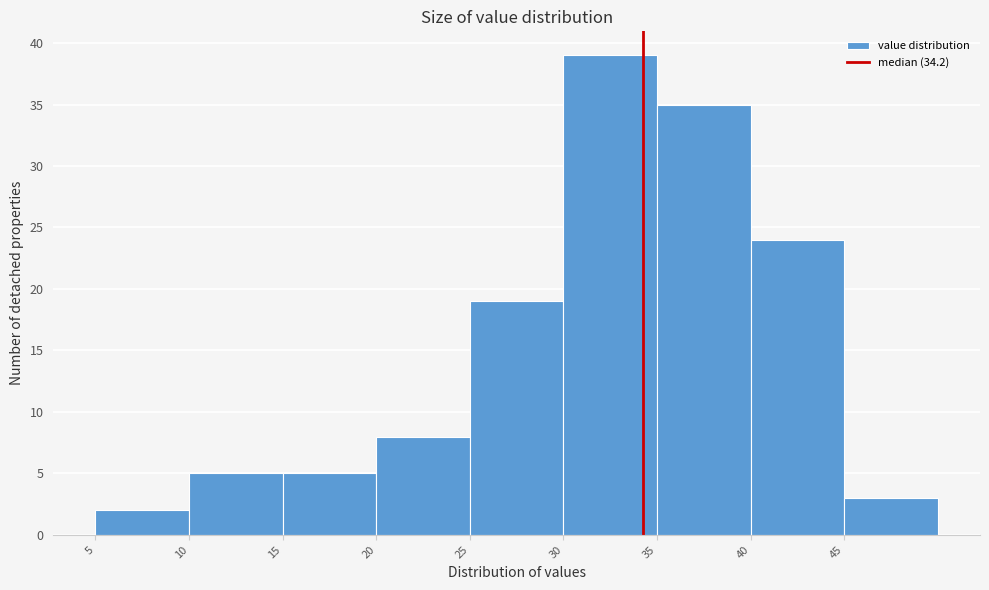

Which range on the x-axis has the tallest bar?

30 to 35